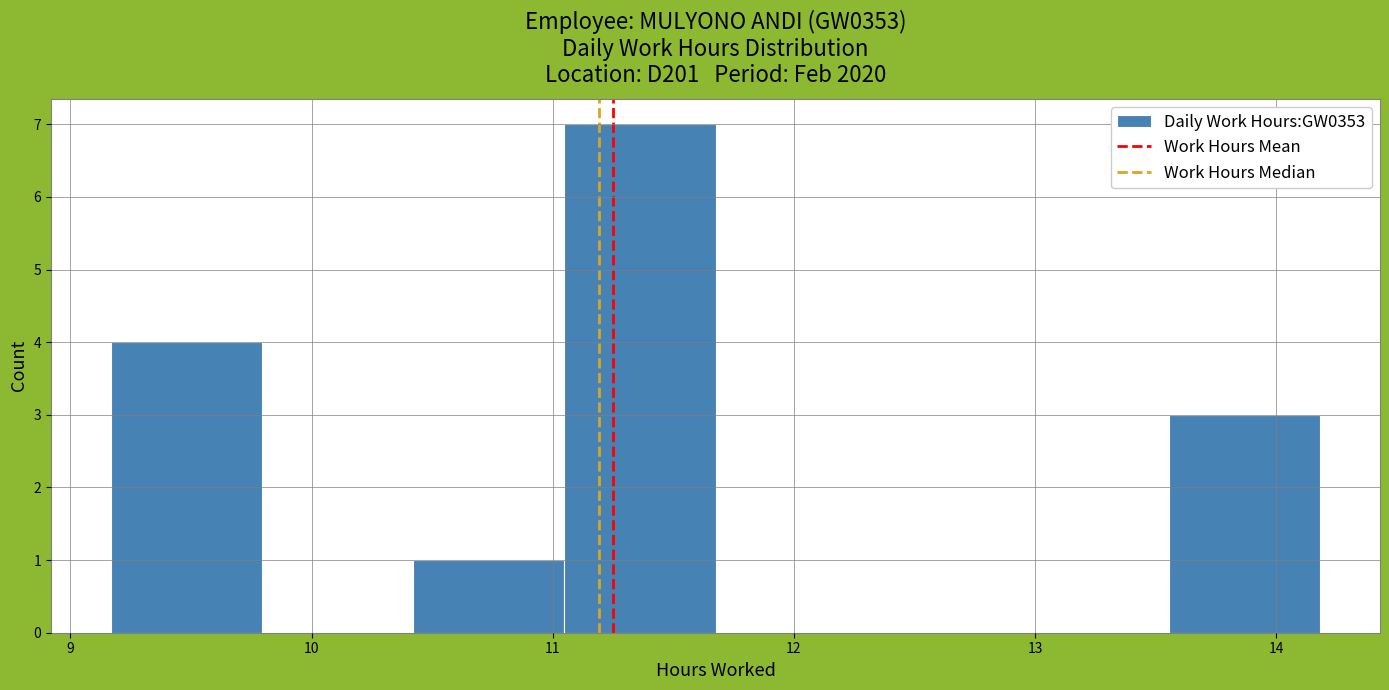

Which range on the x-axis has the tallest bar?

11.0 to 11.7